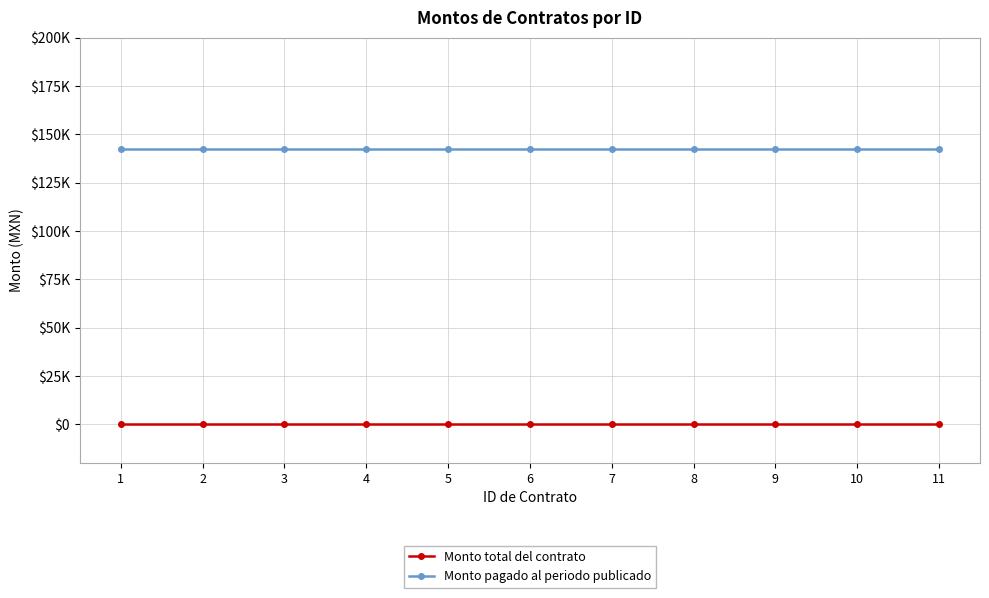

Is this an area chart (filled region under the line)?

No